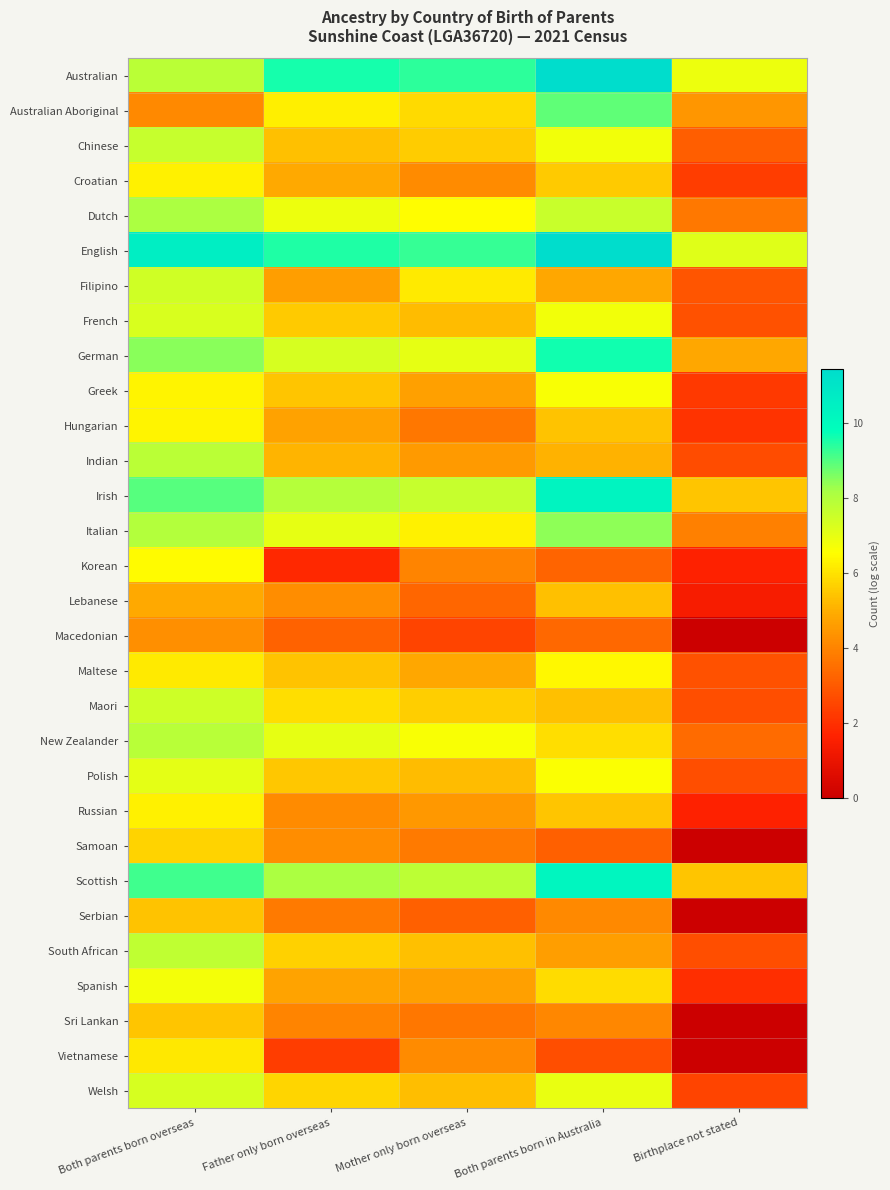

Which category has the lowest value across all series?

Birthplace not stated